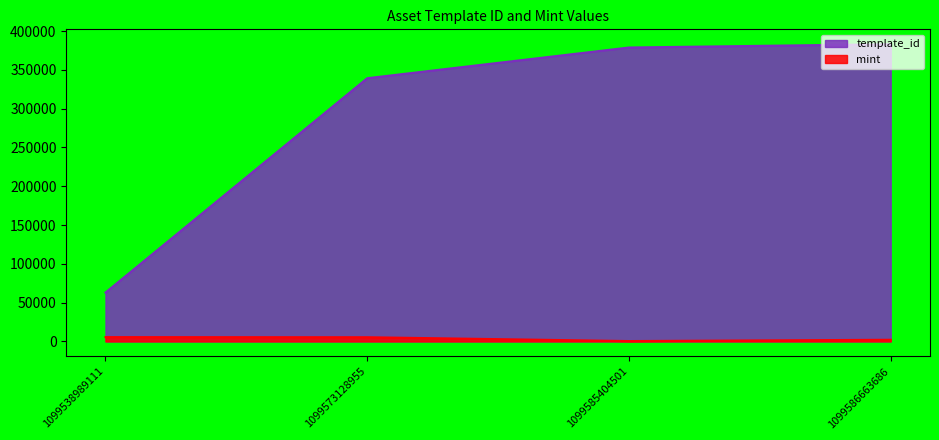

What is the value of the template_id point at the 1st from the left?

62974